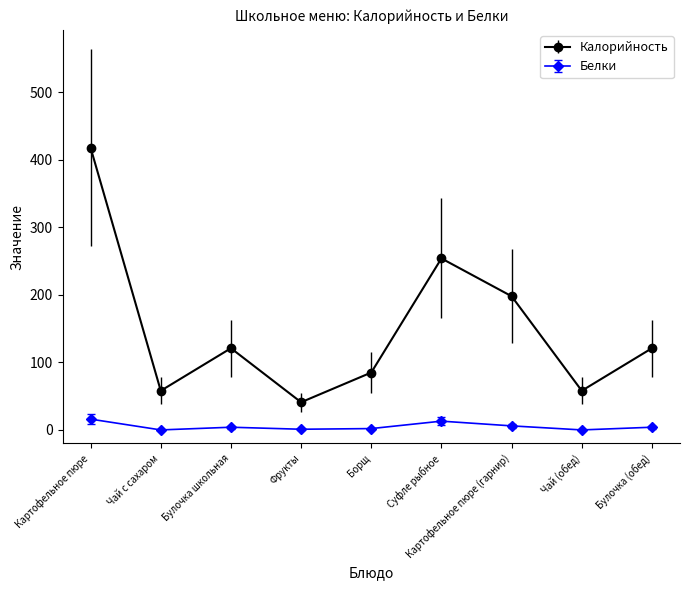

How many lines are shown in the chart?

2